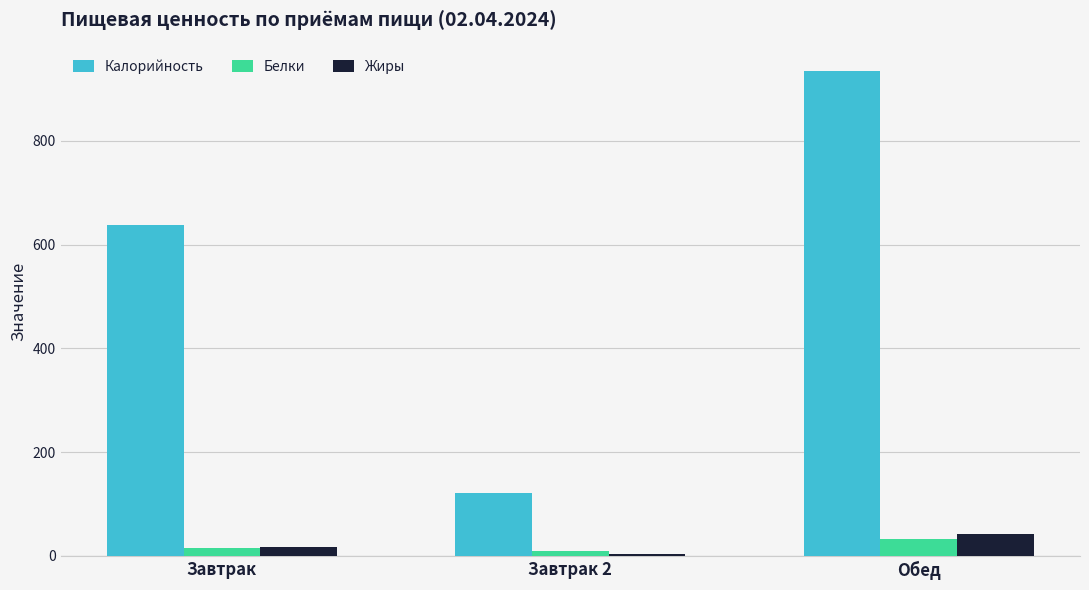

Which category has the highest value in the Жиры series?

Обед